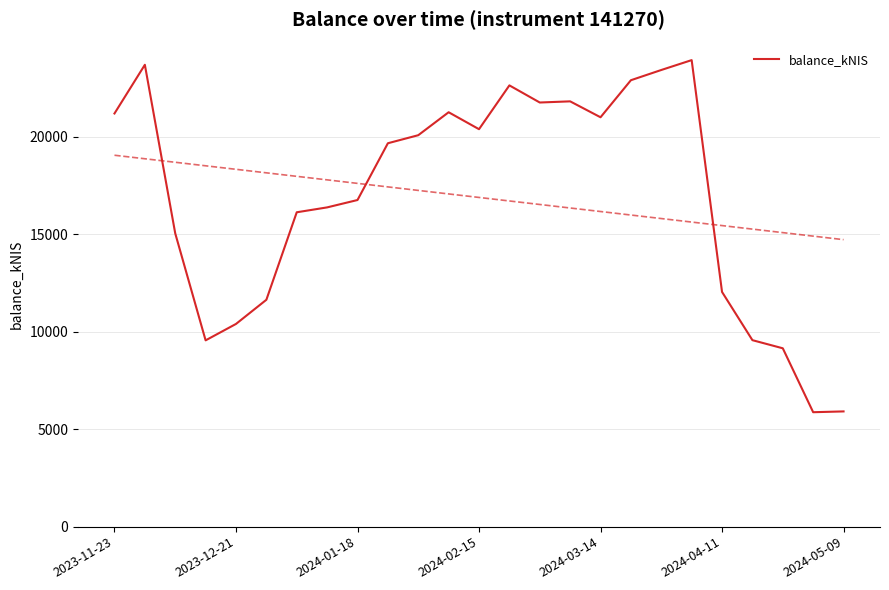

How many points are higher than both their immediate neighbors (excluding endpoints)?

5